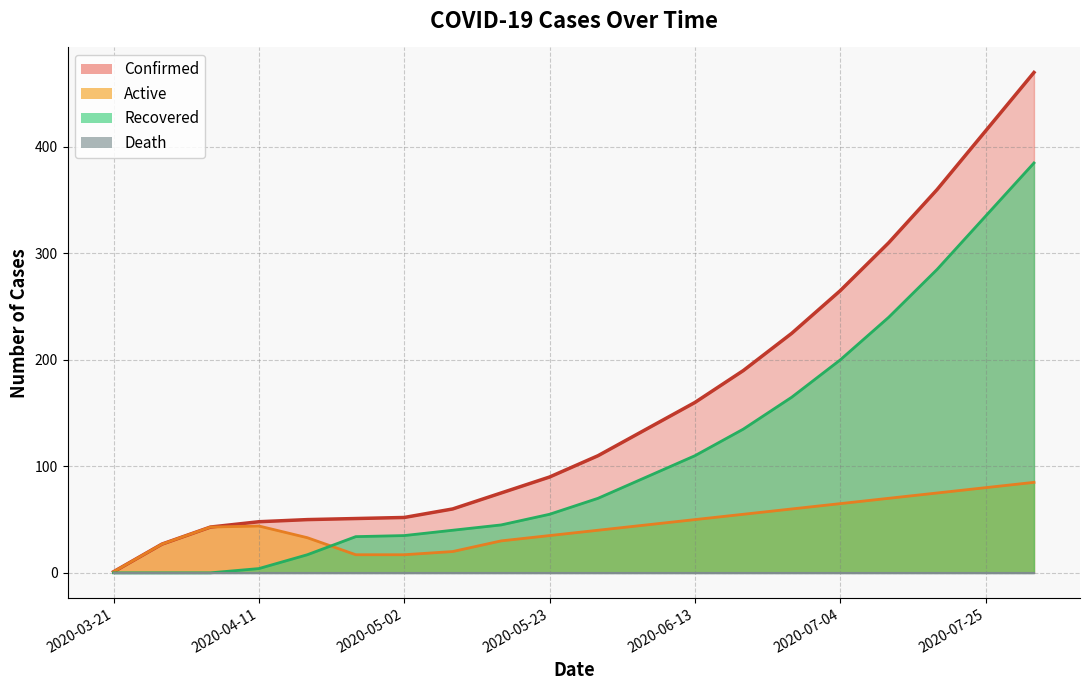

Which category has the highest value in the Active series?

2020-08-01